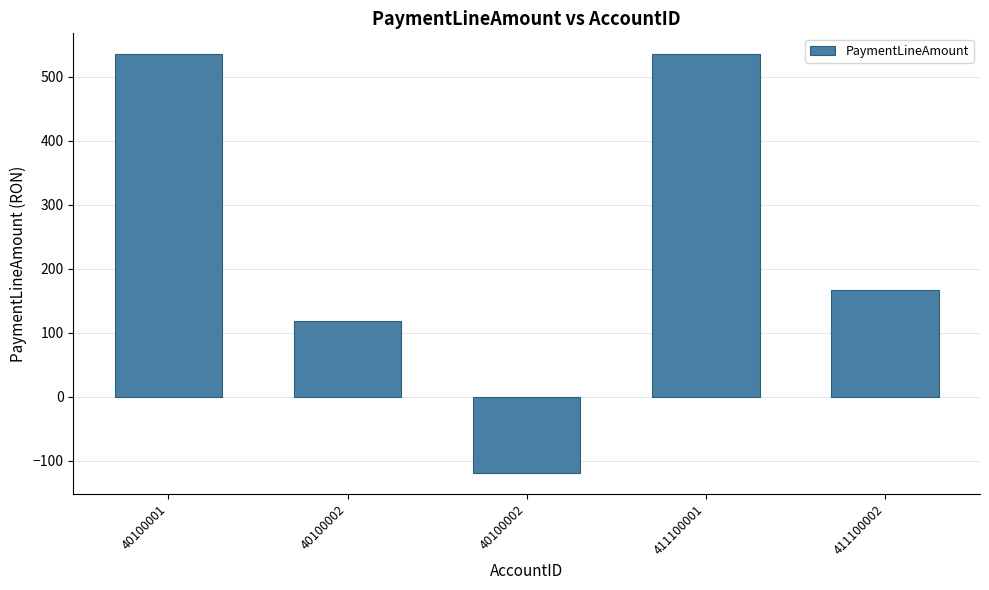

Reading left to right, transcribe all the data shown in this chart.

40100001=535.5	40100002=119.0	40100002=-119.0	411100001=535.5	411100002=166.6